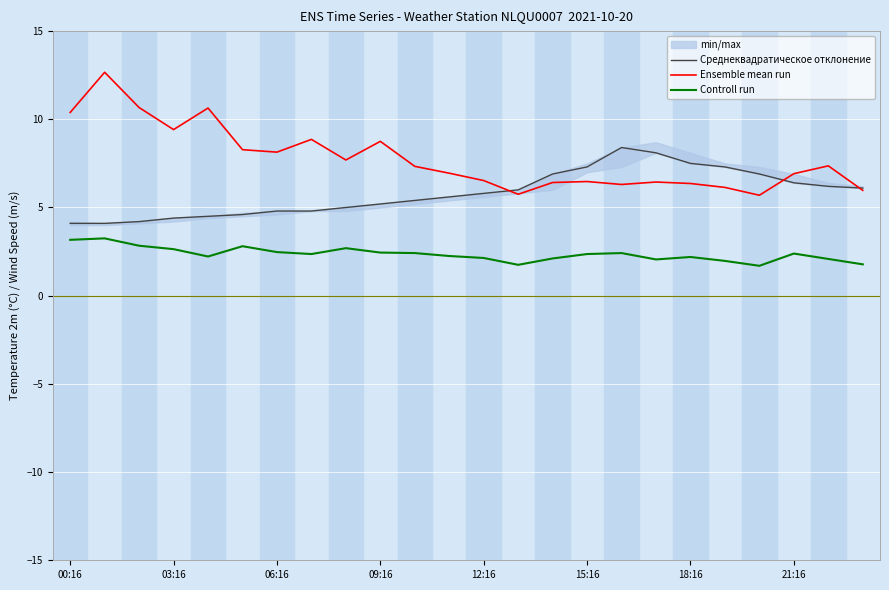

Does the chart display data point markers on the line(s)?

No